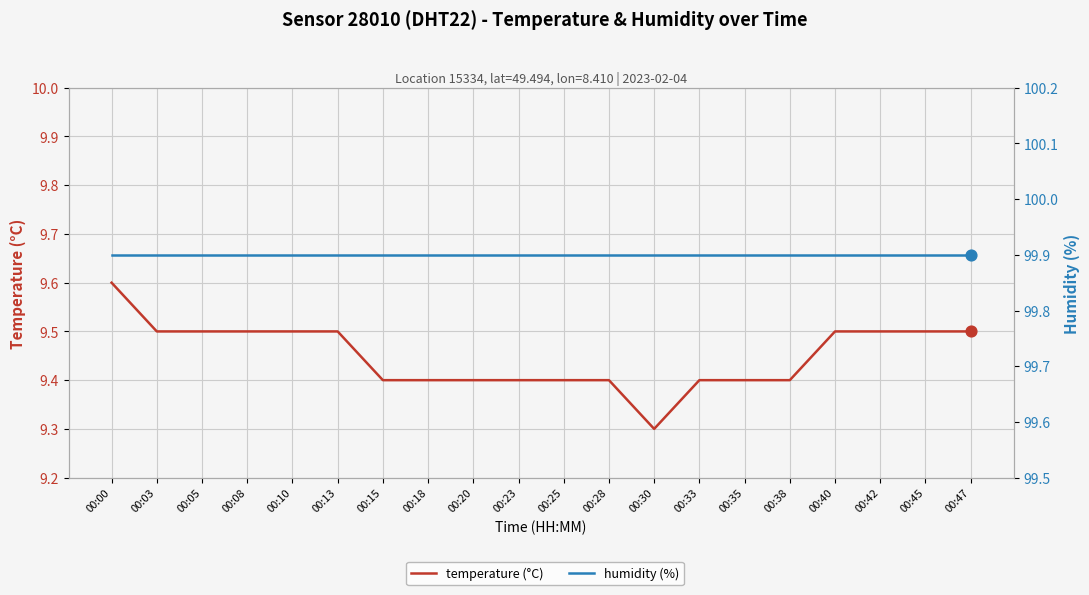

Which series has the largest total across all categories?

humidity (%)